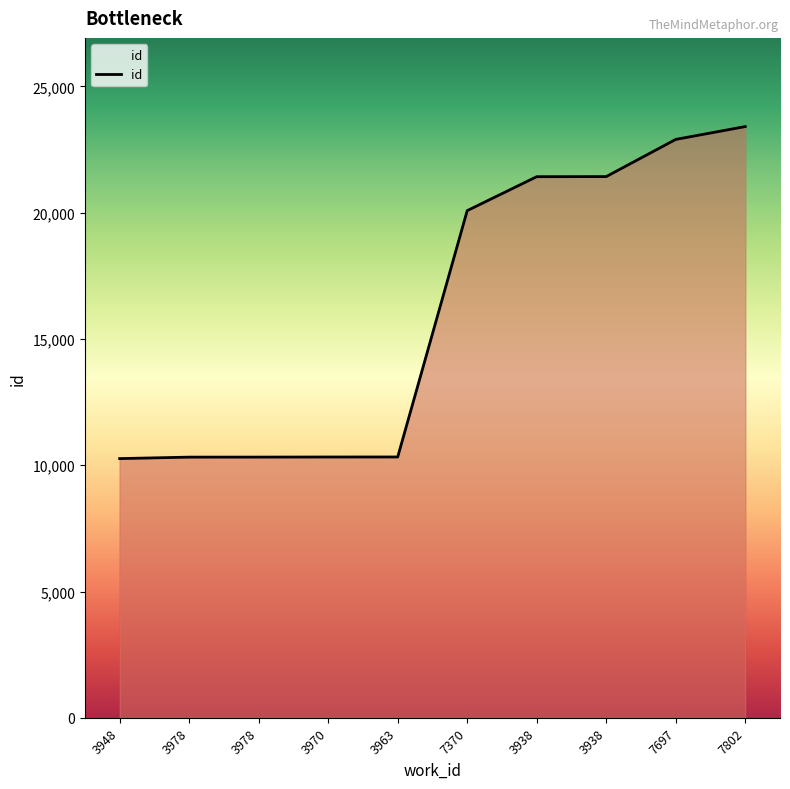

List the labels in order of value, largest first.

7802, 7697, 3938, 3938, 7370, 3963, 3970, 3978, 3978, 3948